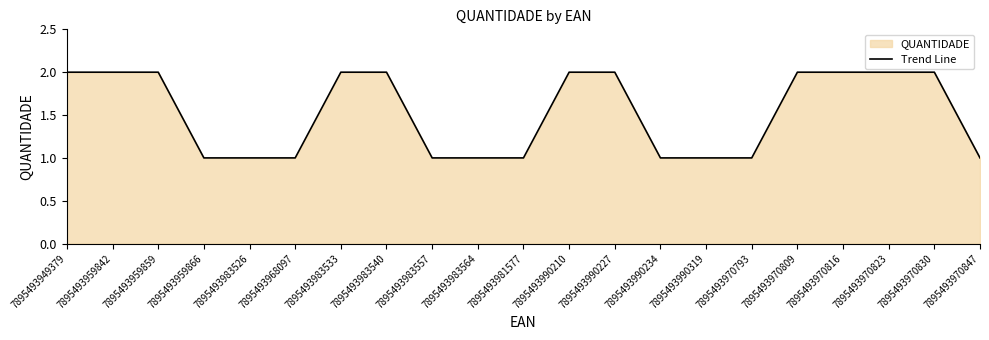

Rank the categories by value from highest to lowest.

7895493949379, 7895493959842, 7895493959859, 7895493983533, 7895493983540, 7895493990210, 7895493990227, 7895493970809, 7895493970816, 7895493970823, 7895493970830, 7895493959866, 7895493983526, 7895493968097, 7895493983557, 7895493983564, 7895493981577, 7895493990234, 7895493990319, 7895493970793, 7895493970847